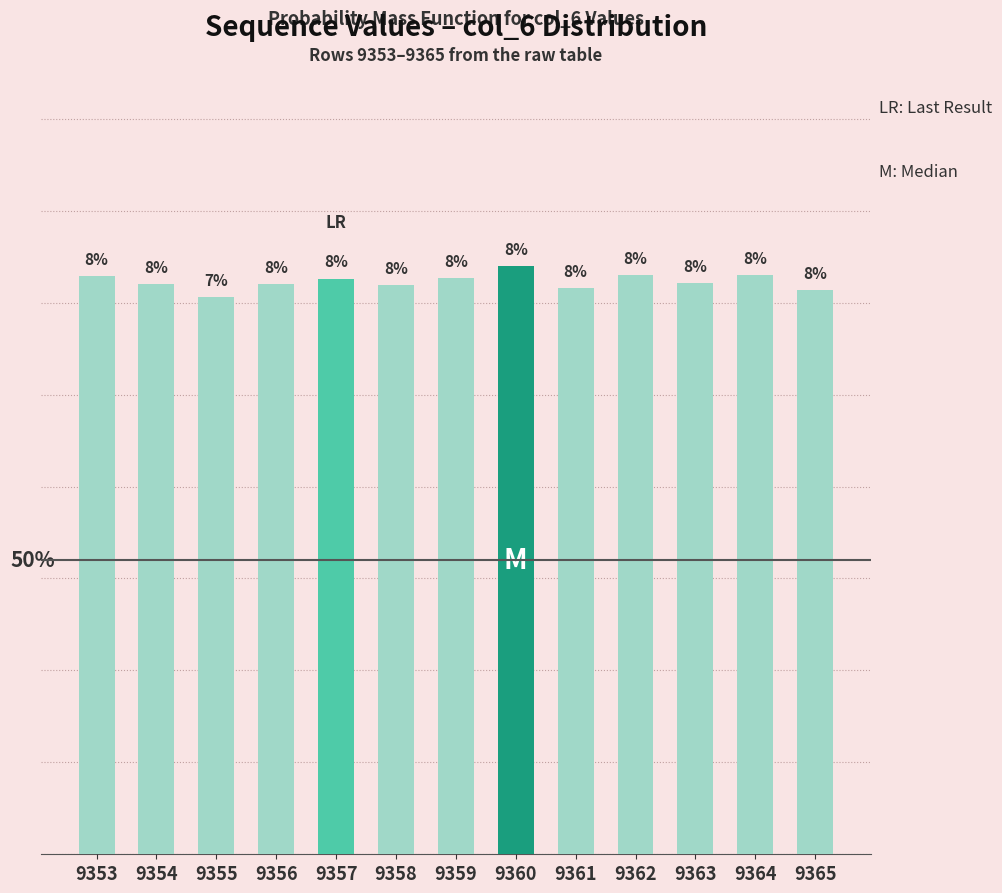

What value does the data have at 9355?

0.1